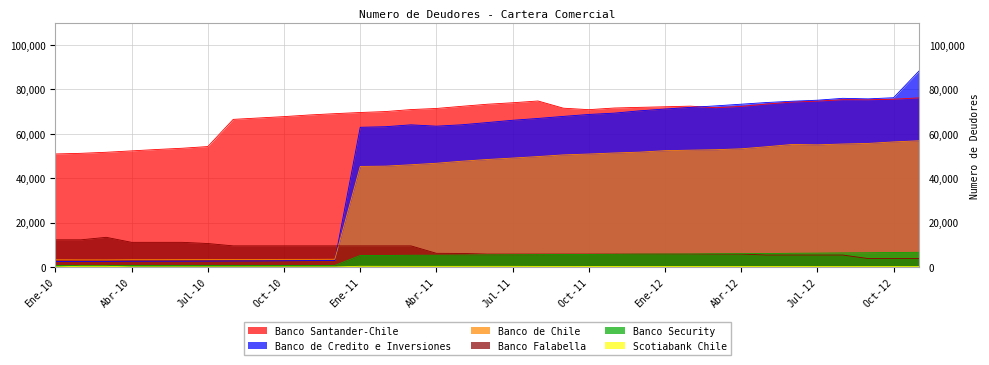

Reading right to left, list all the values displayed in this chart.

Banco de Chile: 56863	56351	55670	55406	55031	55194	54173	53244	52844	52634	52409	51742	51368	50896	50508	49750	49076	48431	47659	46737	46064	45440	45308	3507	3450	3447	3397	3368	3351	3342	3311	3306	3225	3238	3276
Banco Falabella: 3814	3814	3814	5403	5403	5406	5406	5832	5832	5832	5832	5832	5832	5832	5832	5832	5831	5832	6123	6182	9528	9528	9528	9524	9524	9524	9524	9526	10593	11124	11124	11123	13382	12257	12258
Banco Santander-Chile: 76175	75573	75320	75342	74733	74305	73400	72338	71746	72455	72173	71910	71611	70870	71535	74779	73980	73310	72386	71410	70916	70023	69593	69072	68481	67742	67124	66500	54263	53502	52941	52314	51688	51209	50926
Scotiabank Chile: 187	197	197	193	196	209	202	205	204	218	230	244	260	271	275	289	313	312	307	306	304	318	339	48	50	53	53	51	51	53	55	61	324	328	68
Banco de Credito e Inversiones: 88254	76245	75736	75981	75129	74664	74089	73333	72580	71891	71163	70345	69305	68715	67841	66915	66094	65061	64062	63434	64040	63193	62934	2919	2897	2808	2738	2723	2672	2637	2630	2607	2559	2543	2537
Banco Security: 6638	6558	6439	6374	6273	6203	6076	6009	5969	5870	5840	5821	5736	5684	5642	5575	5531	5481	5394	5311	5307	5212	5204	735	720	731	720	721	707	697	673	690	687	686	696